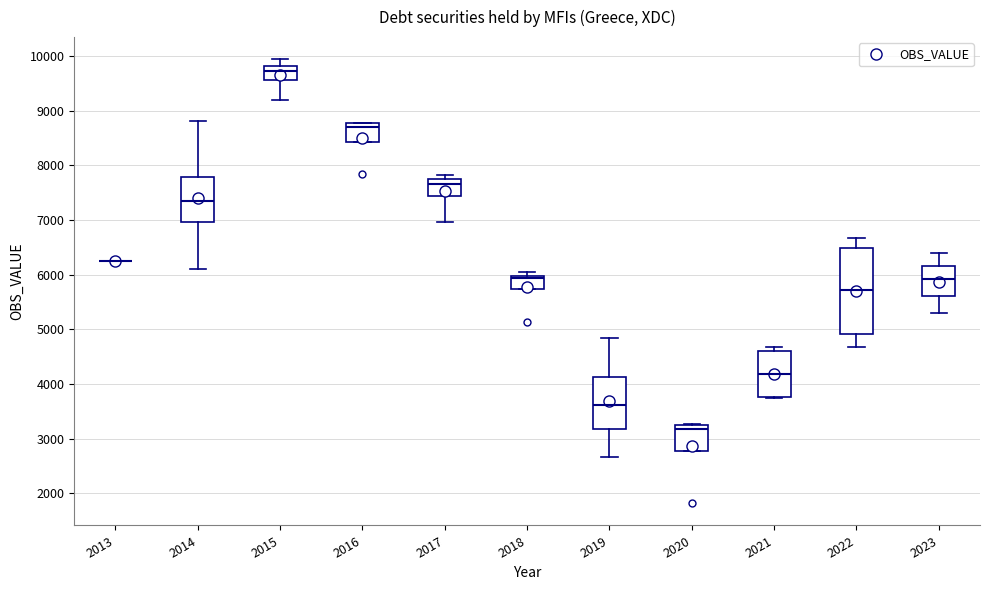

Comparing the boxes themselves (not the whiskers), which one is the tallest?

2022